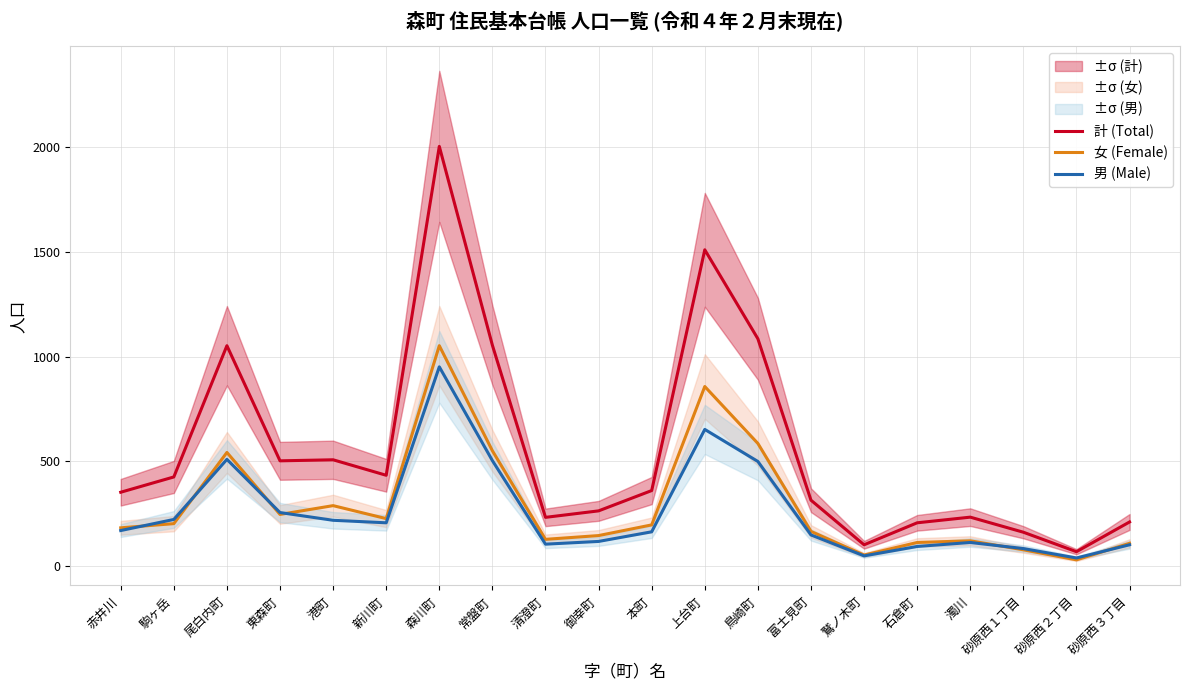

How many data points does each series have?

20